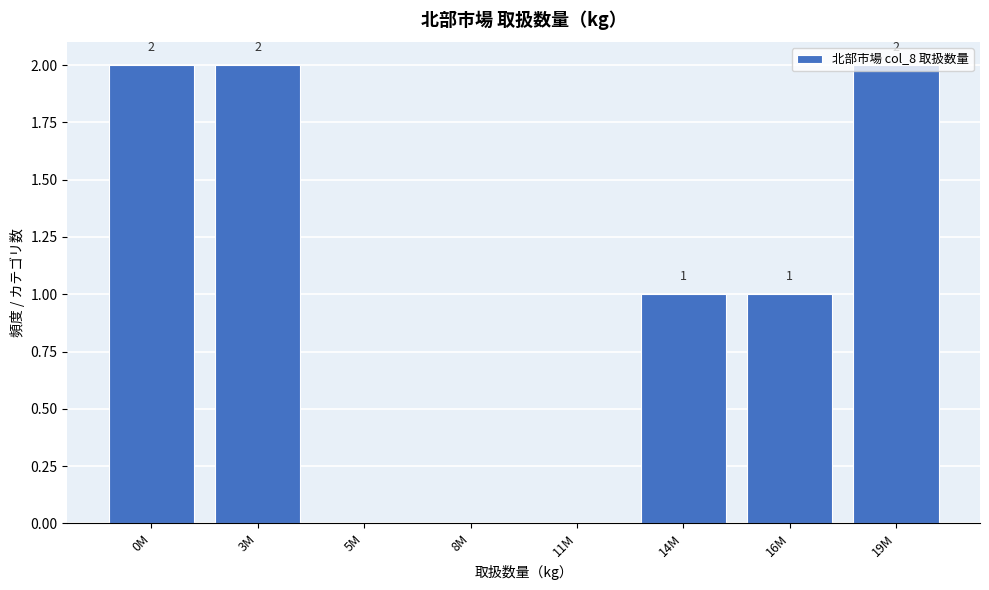

What is the sum of all values?

8